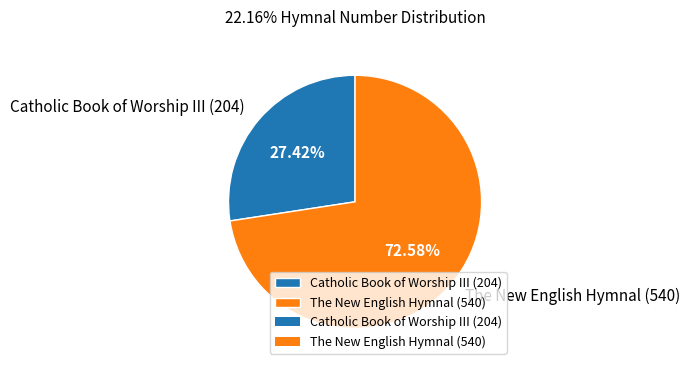

Which slice is the largest?

The New English Hymnal (540)